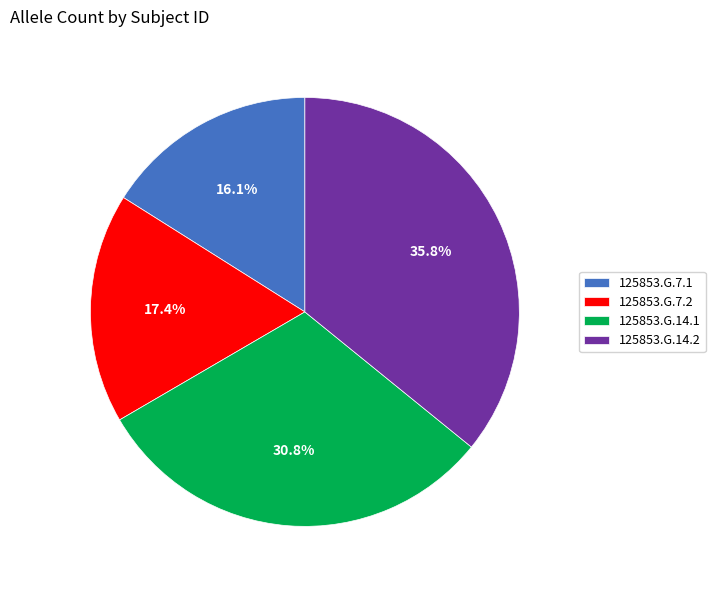

Is there a majority slice in this chart?

No